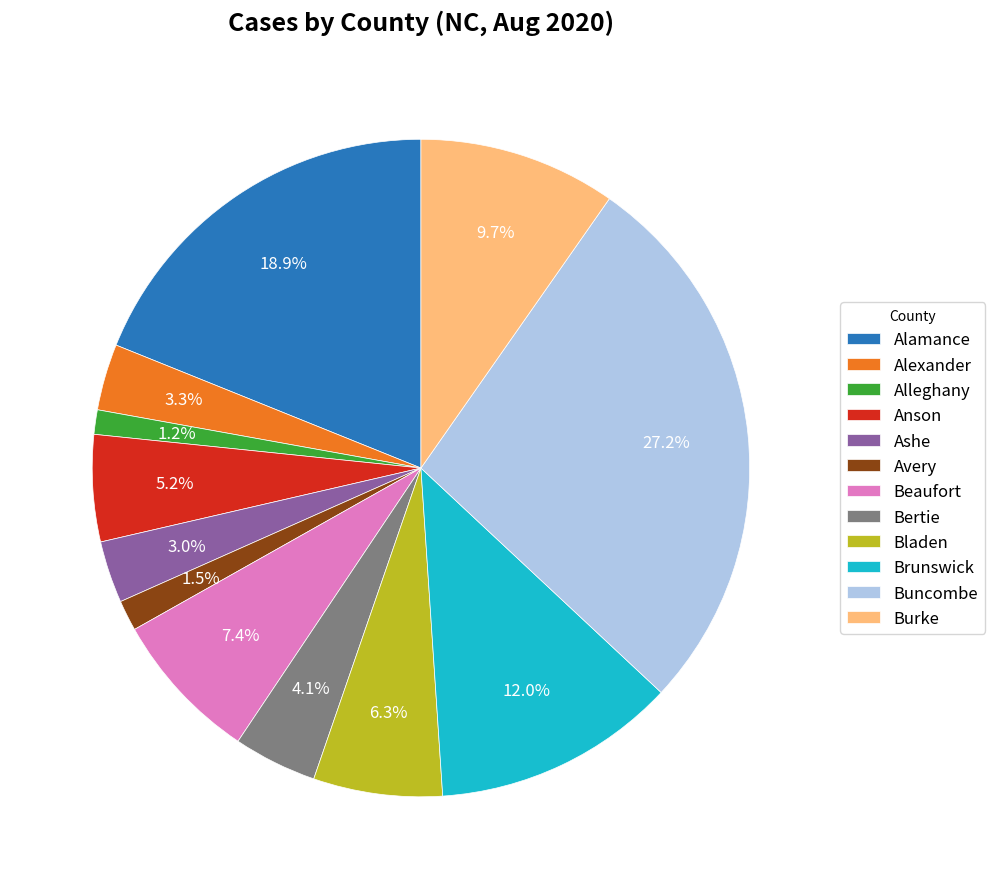

Is there a majority slice in this chart?

No